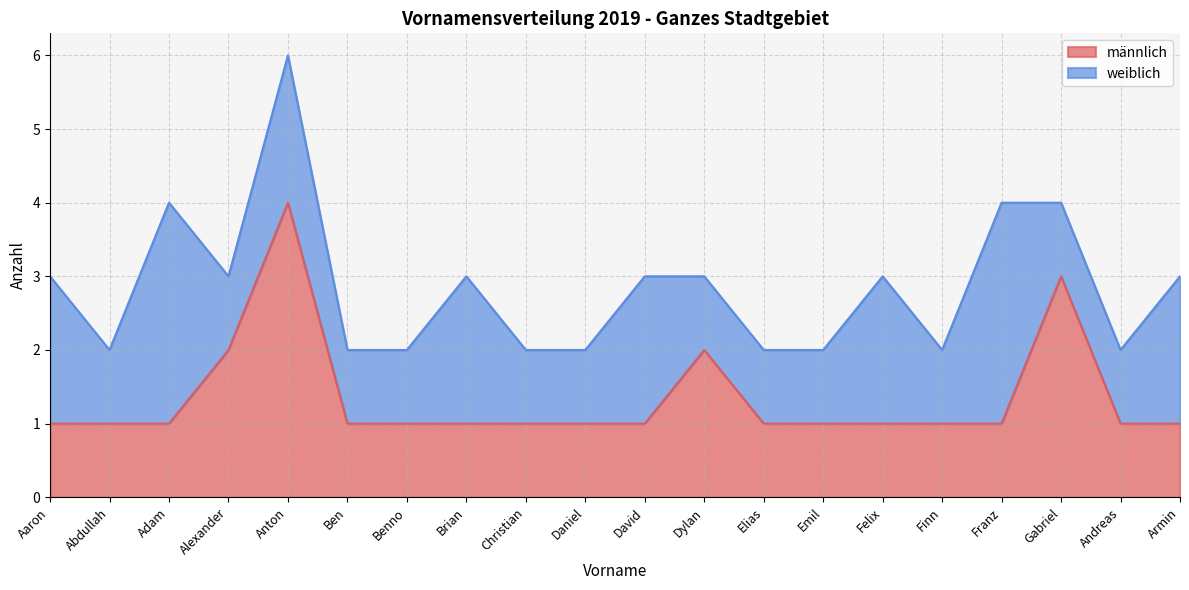

True or false: the data shows 1 at David.

True